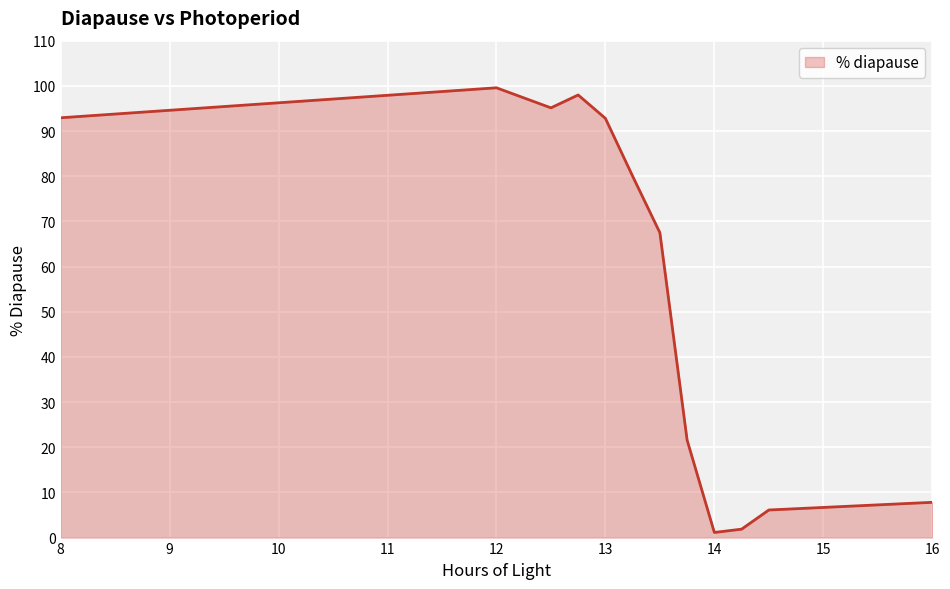

What is the maximum value shown in the chart?

99.6